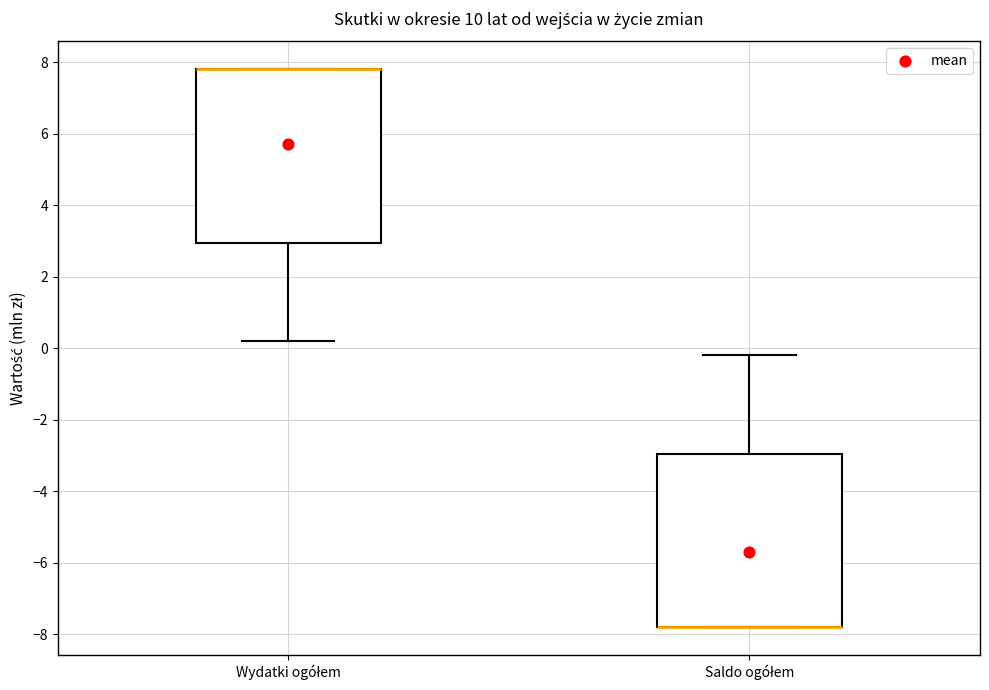

Reading left to right, read every box against the y-axis: the position of its median line, the range the box covers, and the ends of its whiskers. The values are not printed on the chart, so give them approximately, as read against the axis.

Wydatki ogółem: median 7.8 (drawn on the box's upper edge), box 3.0 to 7.8, whiskers 0.2 to 7.8
Saldo ogółem: median -7.8 (drawn on the box's lower edge), box -7.8 to -3.0, whiskers -7.8 to -0.2